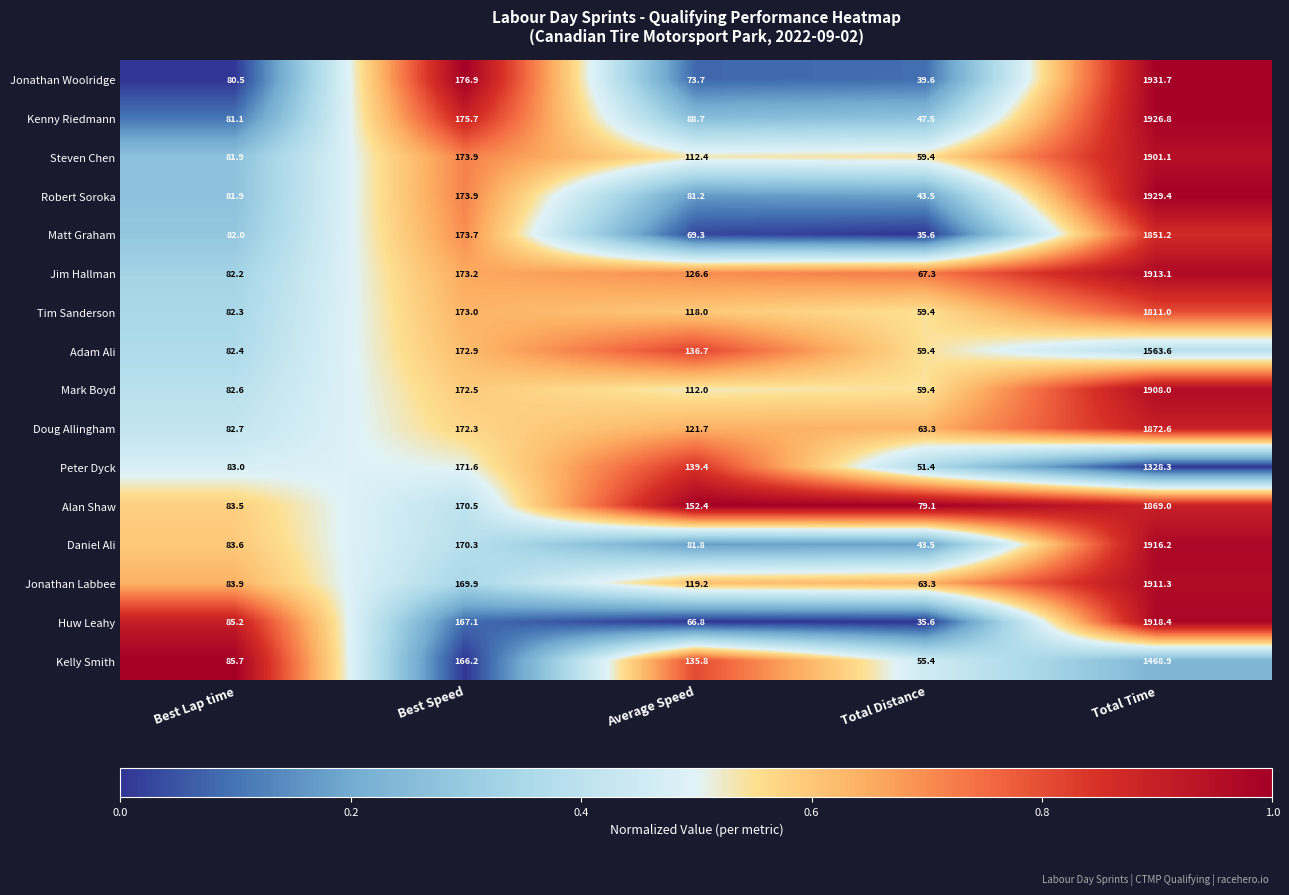

At which category is the sum across all series the highest?

Total Time